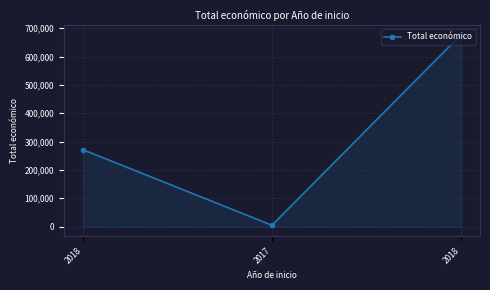

At which label is the value closest to 341212?

2018